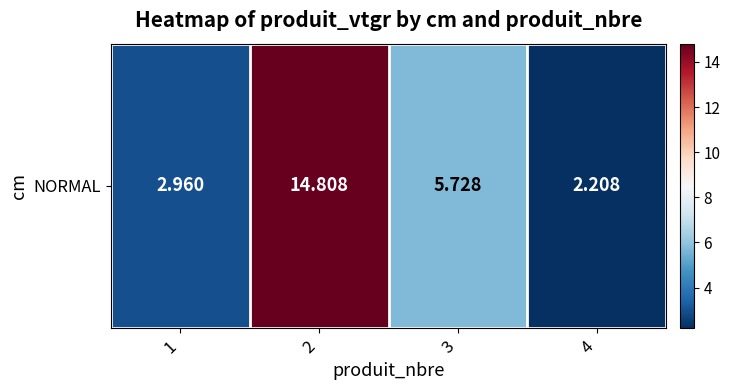

What is the difference between the second highest and minimum values?

3.5